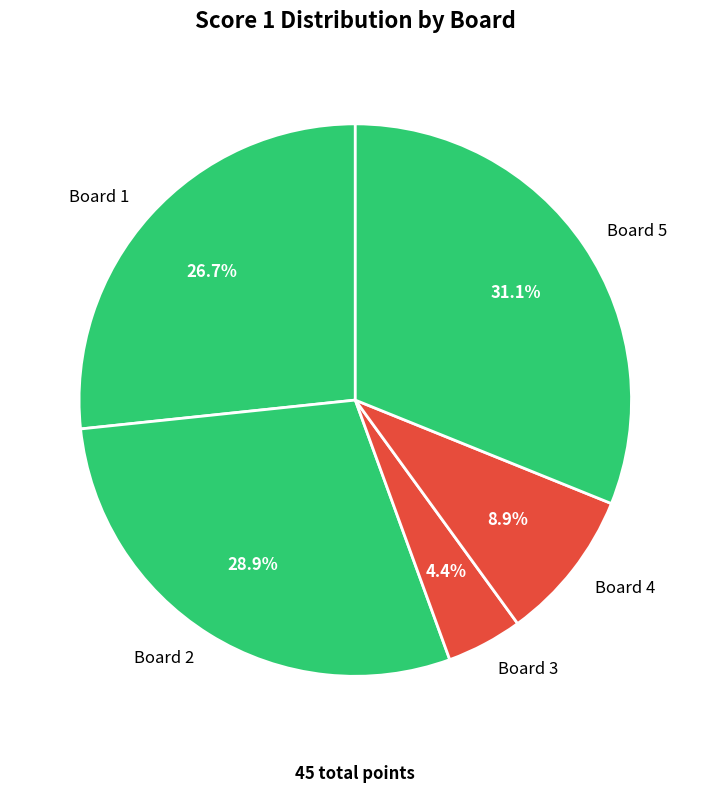

Approximately how many times larger is the value at Board 1 compared to Board 2?

0.9